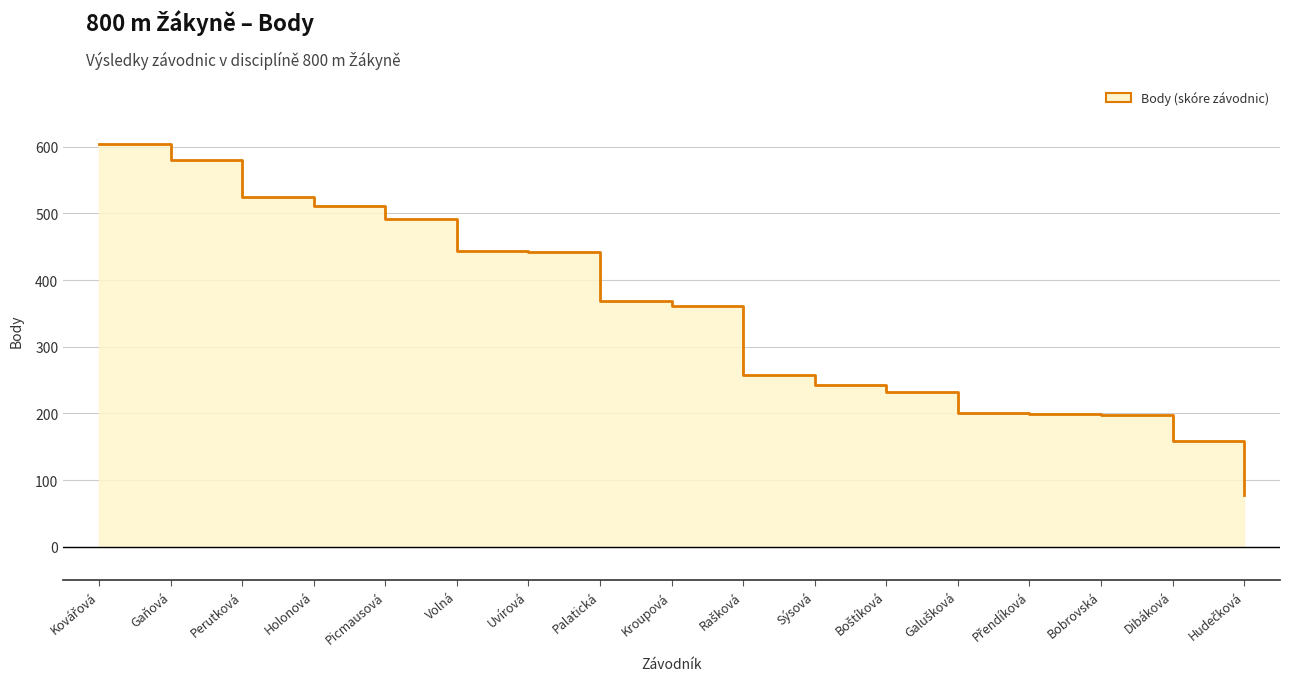

The value at Picmausová is 735. True or false?

False